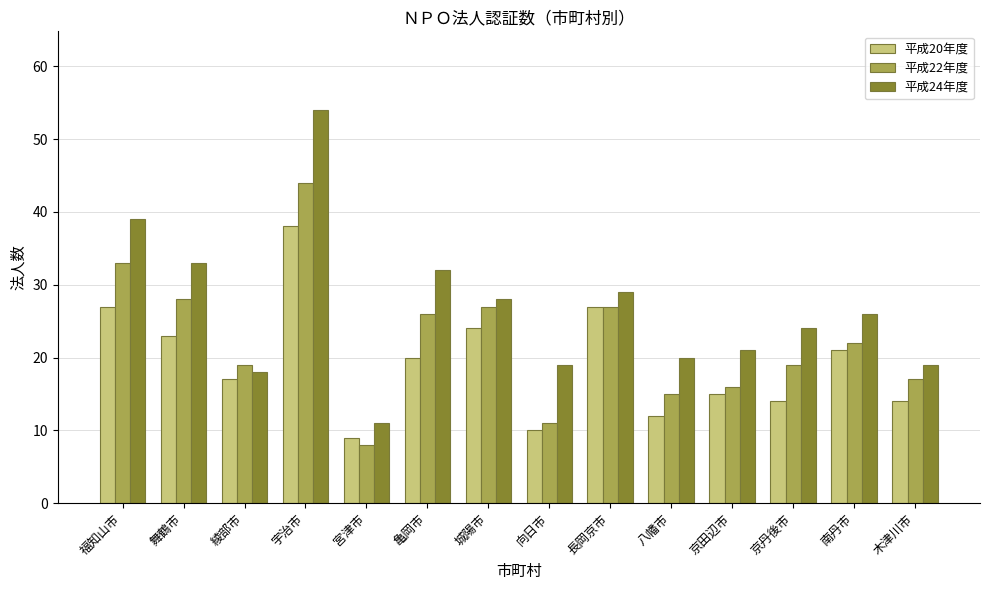

What is the difference between the highest and lowest values at 木津川市?

5